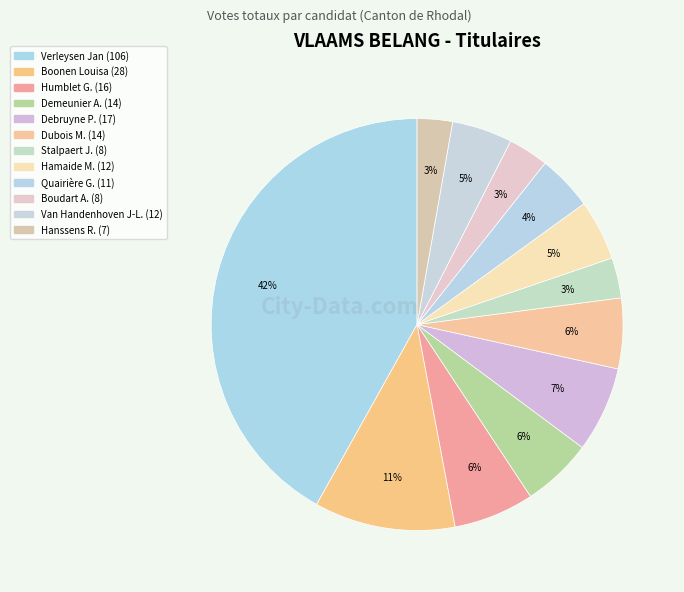

How many segments does this pie chart have?

12